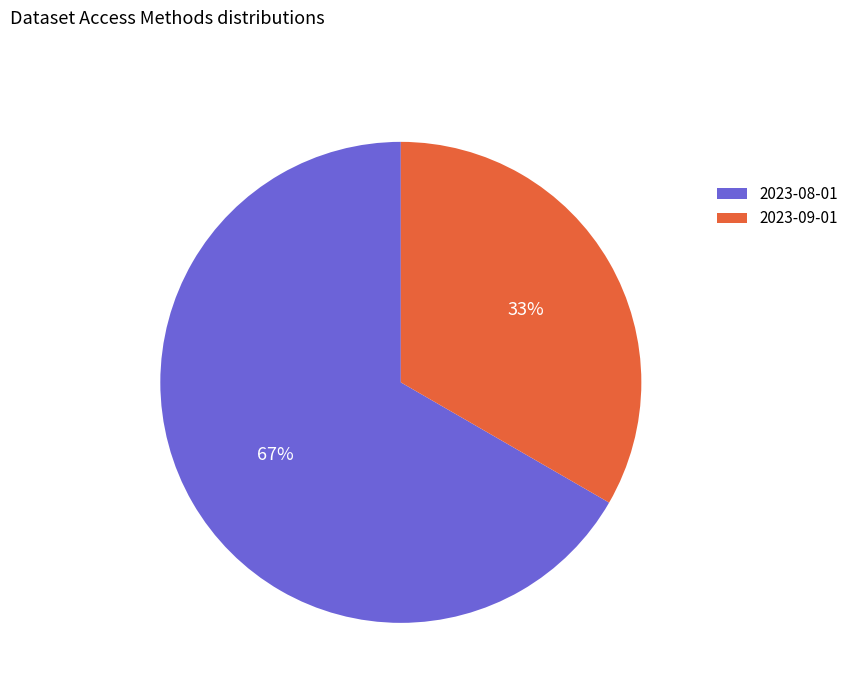

To the nearest percent, what is the average slice percentage?

50%